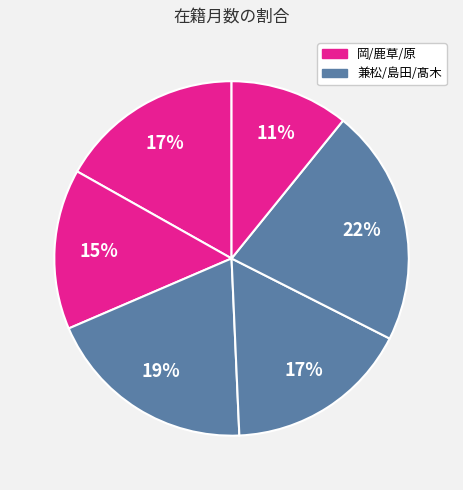

Count the number of slices in the pie.

6